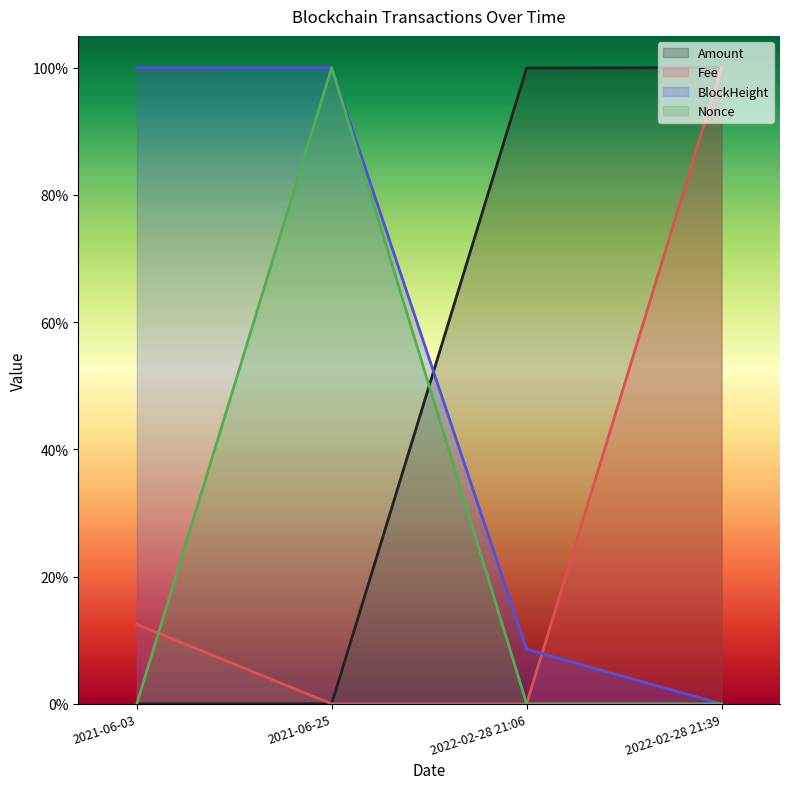

Does the chart display data point markers on the line(s)?

No